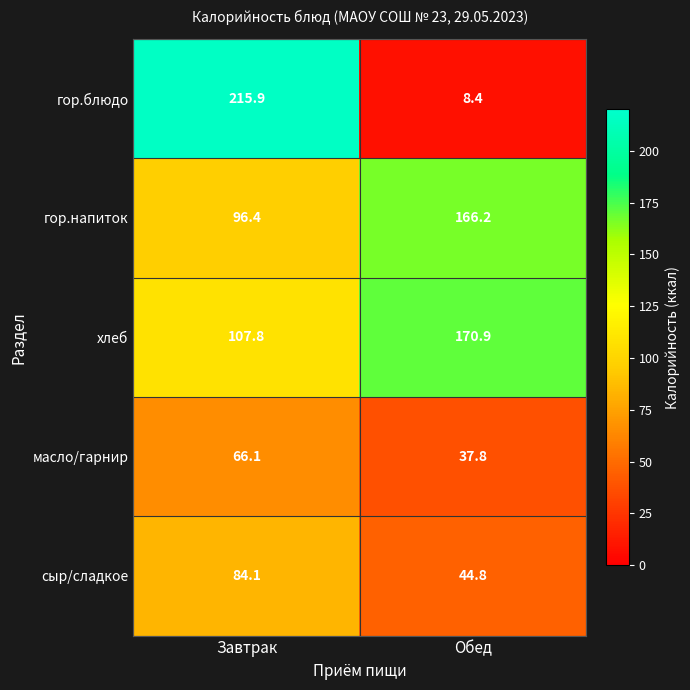

What is the total value across all series at Завтрак?

570.3